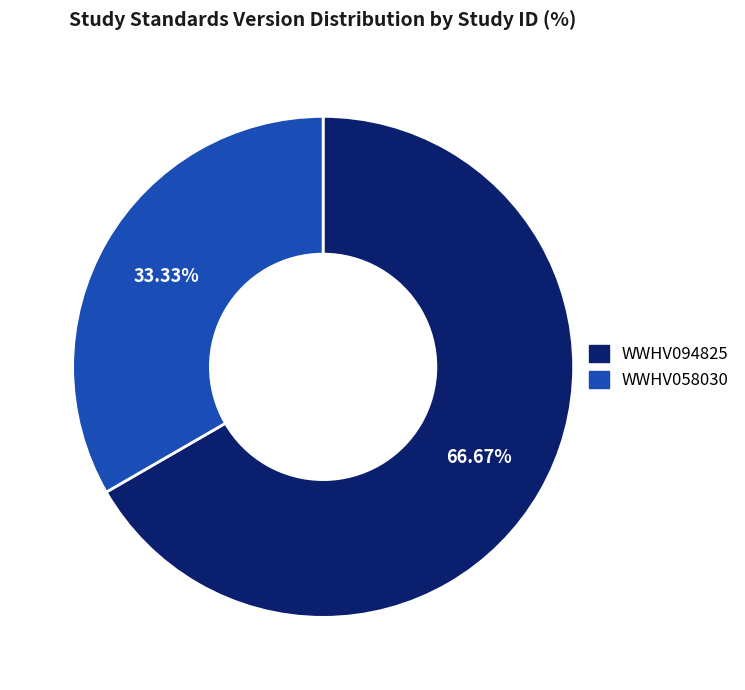

Count the number of slices in the pie.

2